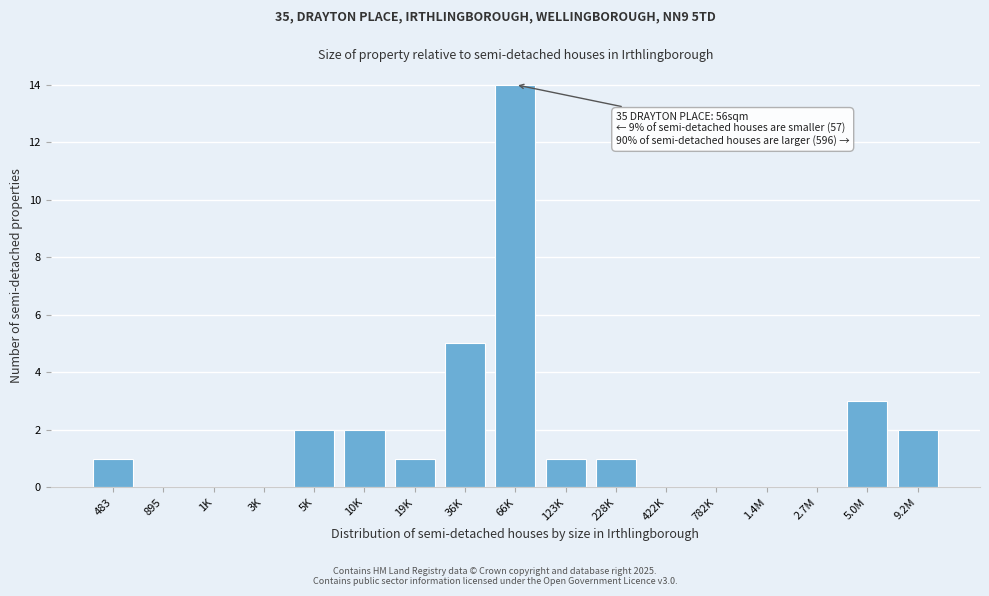

Reading right to left, transcribe all the data shown in this chart.

9.2M=2	5.0M=3	2.7M=0	1.4M=0	782K=0	422K=0	228K=1	123K=1	66K=14	36K=5	19K=1	10K=2	5K=2	3K=0	1K=0	895=0	483=1